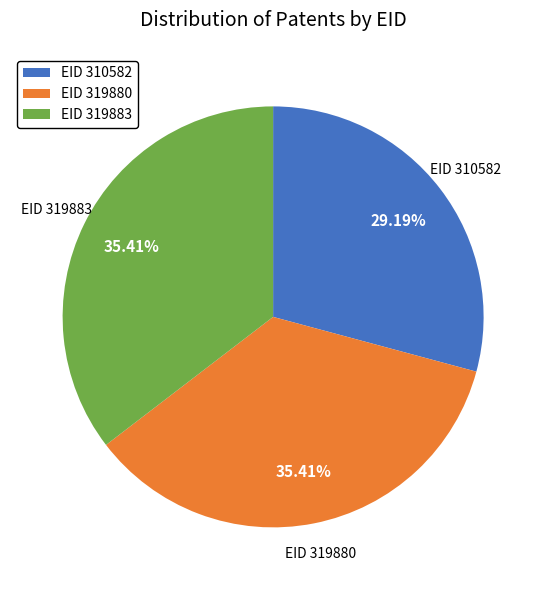

Do EID 319883 and EID 310582 together represent more than half of the pie?

Yes